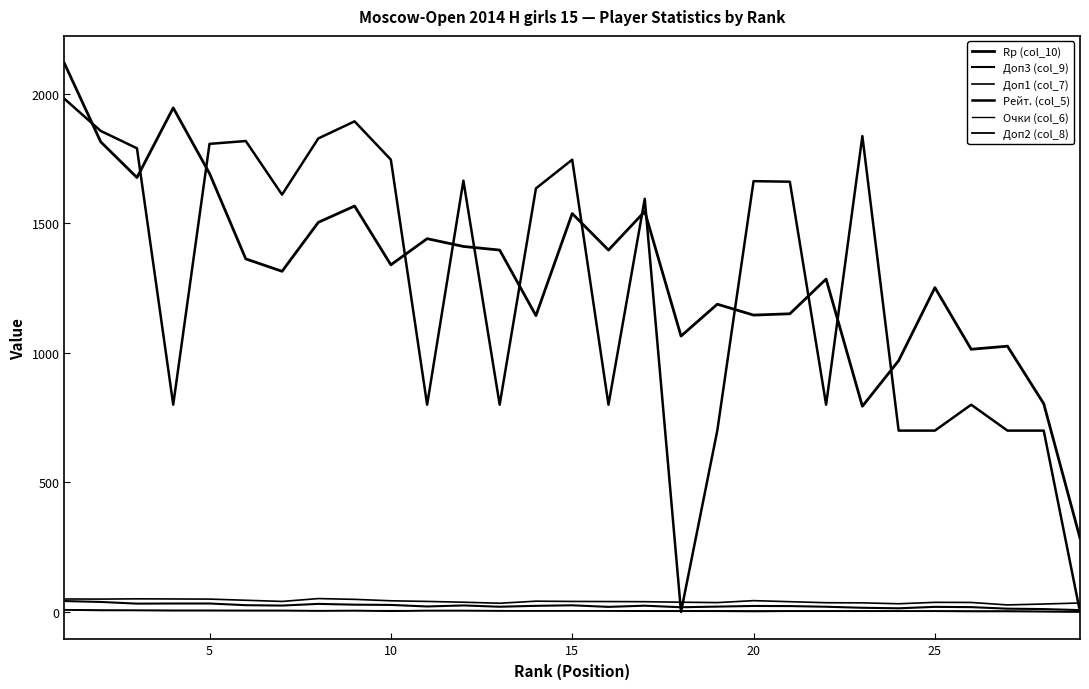

True or false: Rp (col_10) and Очки (col_6) intersect in this chart.

False